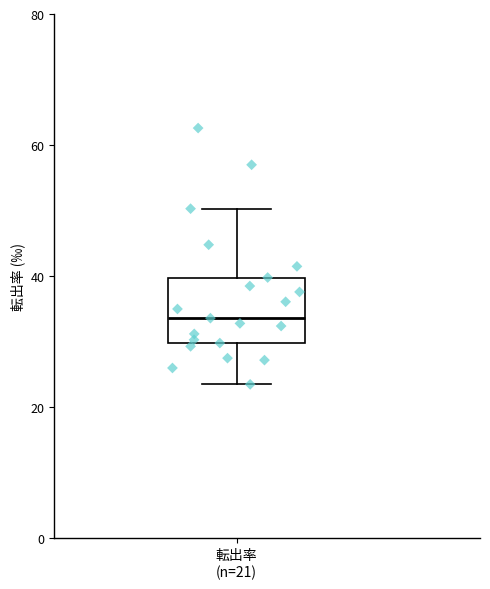

Where is the lower edge of the box for 転出率 (n=21) on the y-axis? The values are not printed on the chart, so give them approximately, as read against the axis.

30